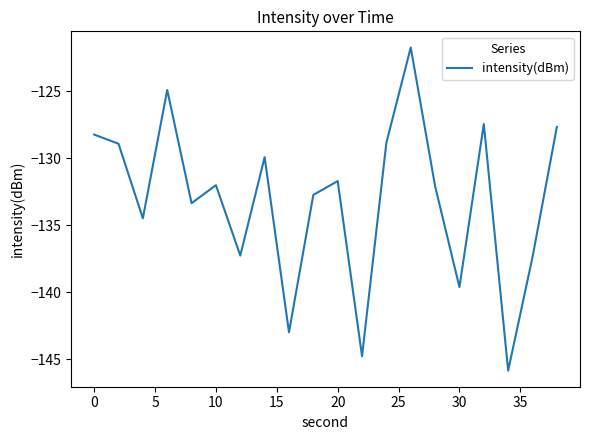

What is the sum of all values?

-2661.9